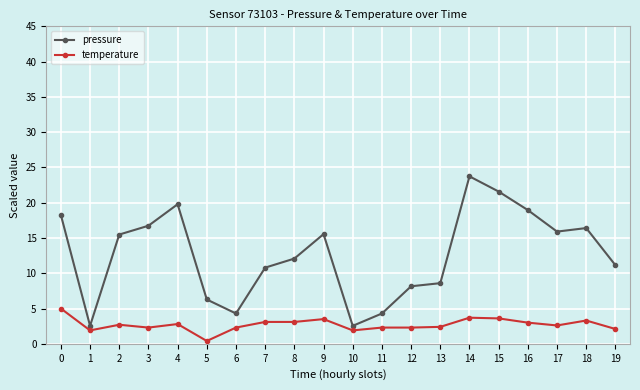

The value of pressure at 14 is 23.7. True or false?

True